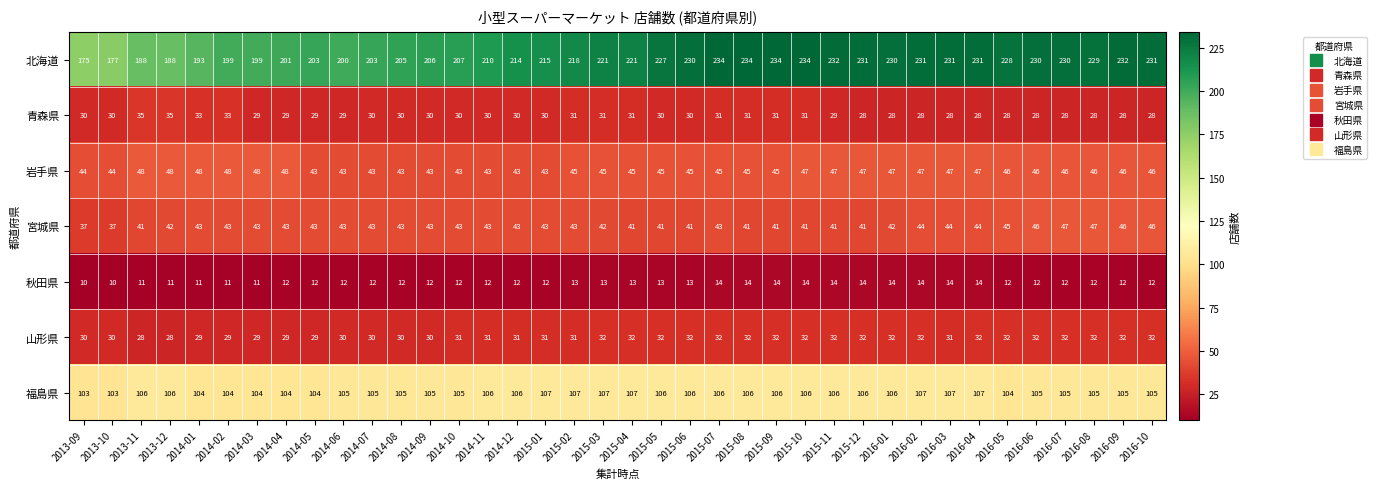

Which series has the largest total across all categories?

北海道